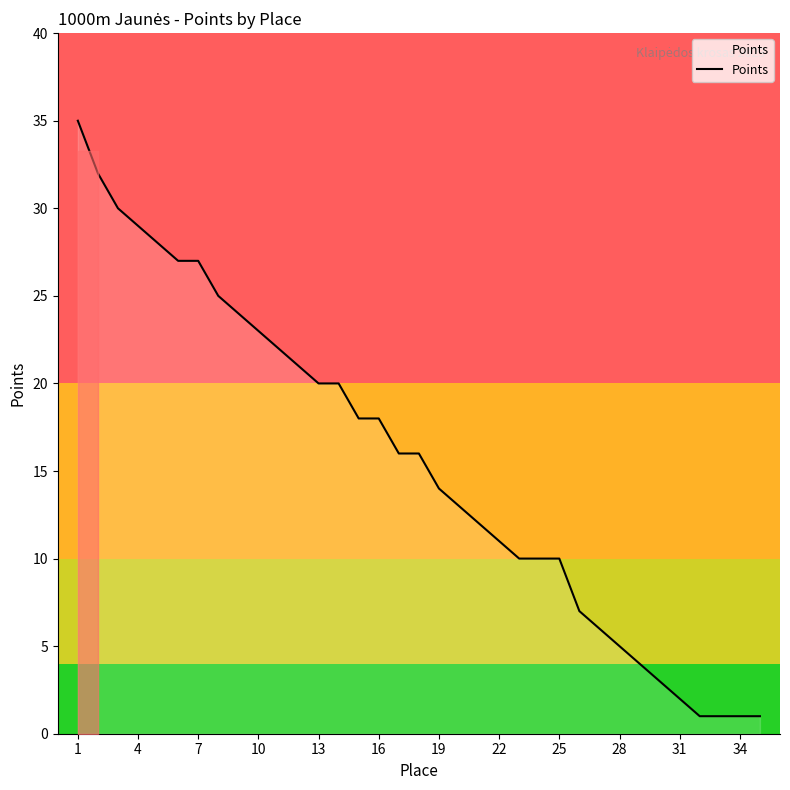

What is the smallest value displayed?

1